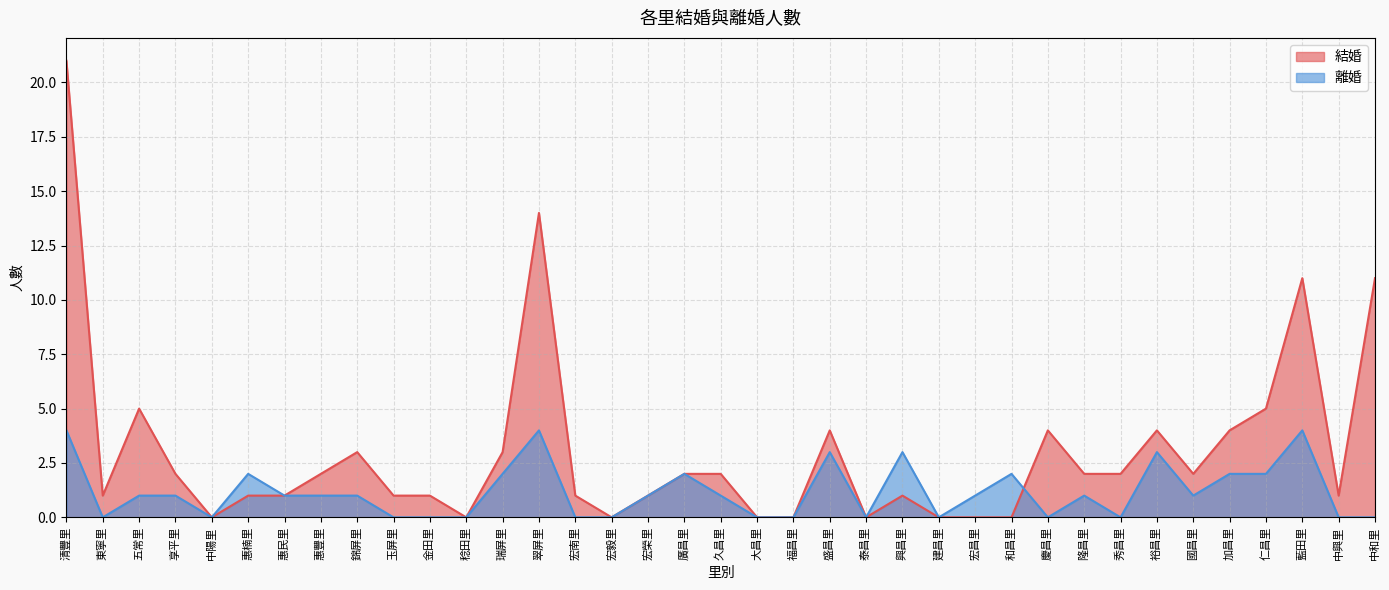

What is the label of the 17th point from the right?

福昌里